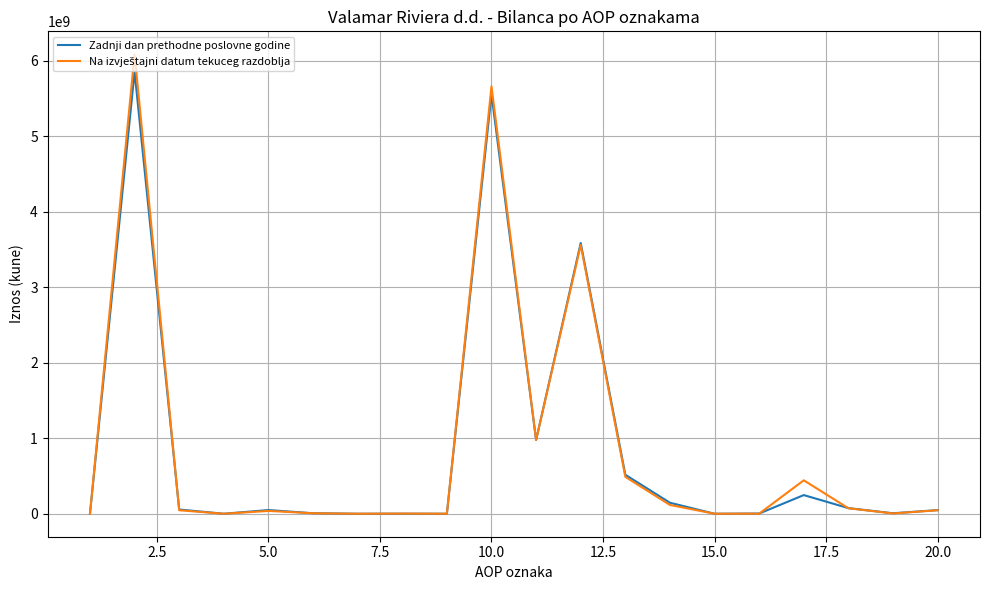

How many times do Na izvještajni datum tekuceg razdoblja and Zadnji dan prethodne poslovne godine cross each other?

4